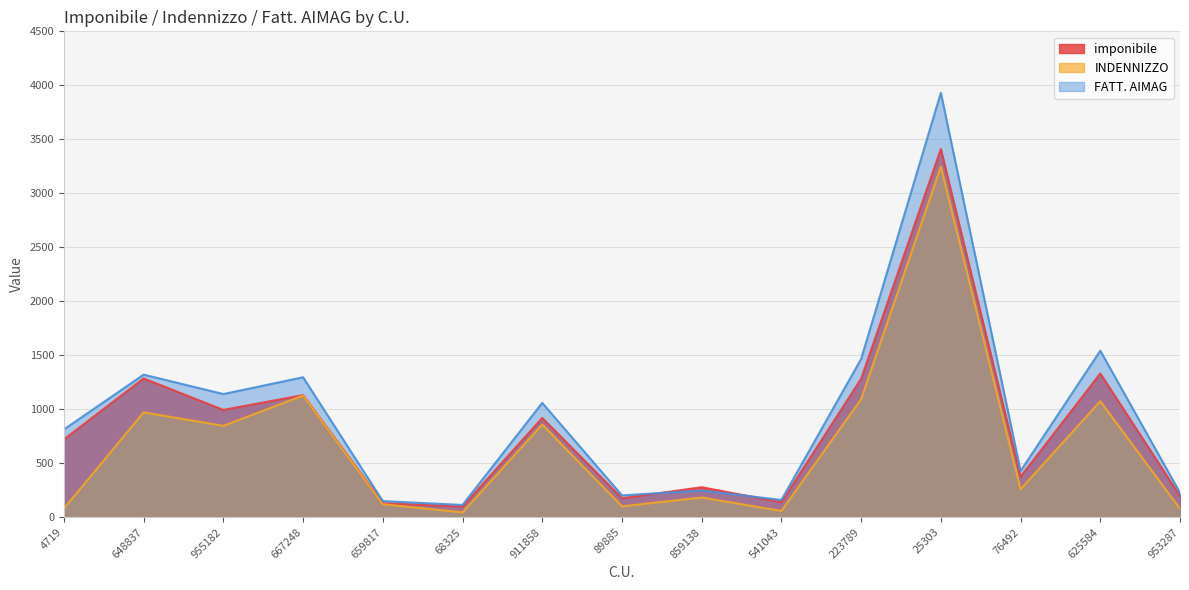

True or false: FATT. AIMAG has a value of 991.5 at 223789.

False